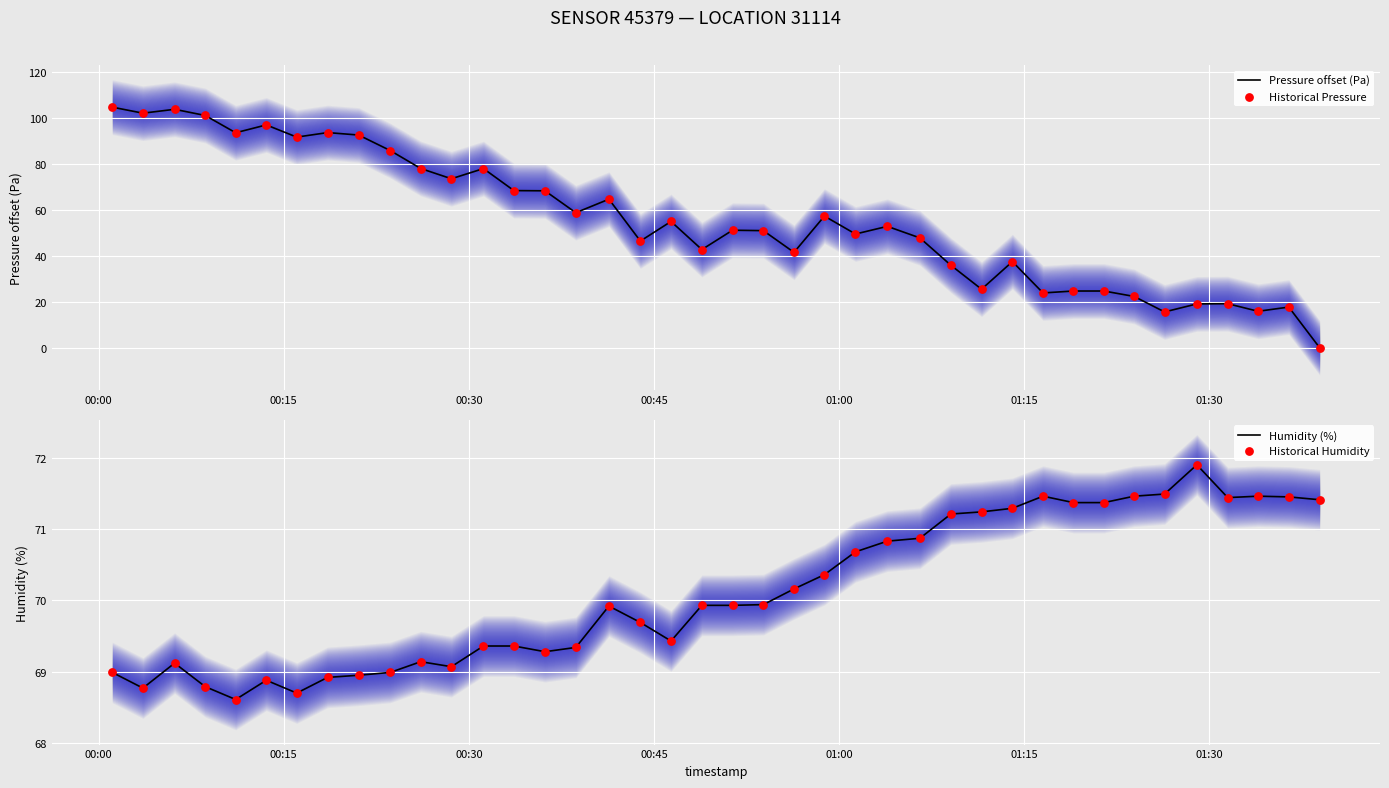

Which series contains the highest Y value?

Pressure offset (Pa)